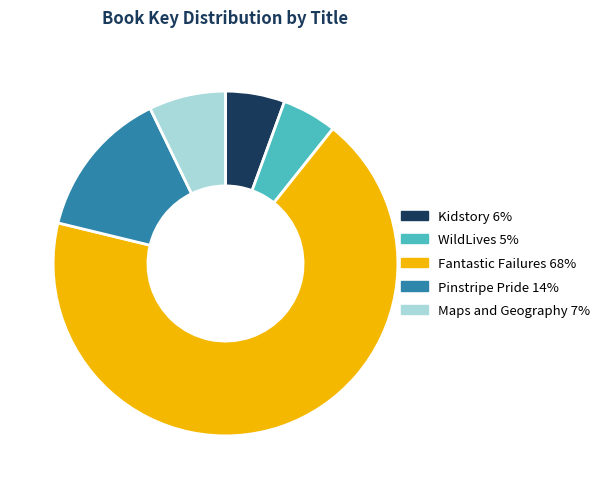

Which has a higher value, WildLives or Pinstripe Pride?

Pinstripe Pride